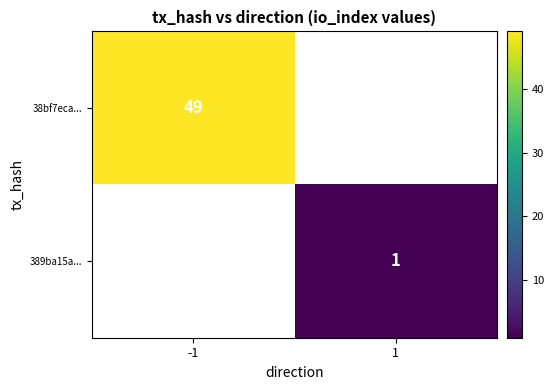

True or false: 38bf7eca... has a value of 49 at -1.

True